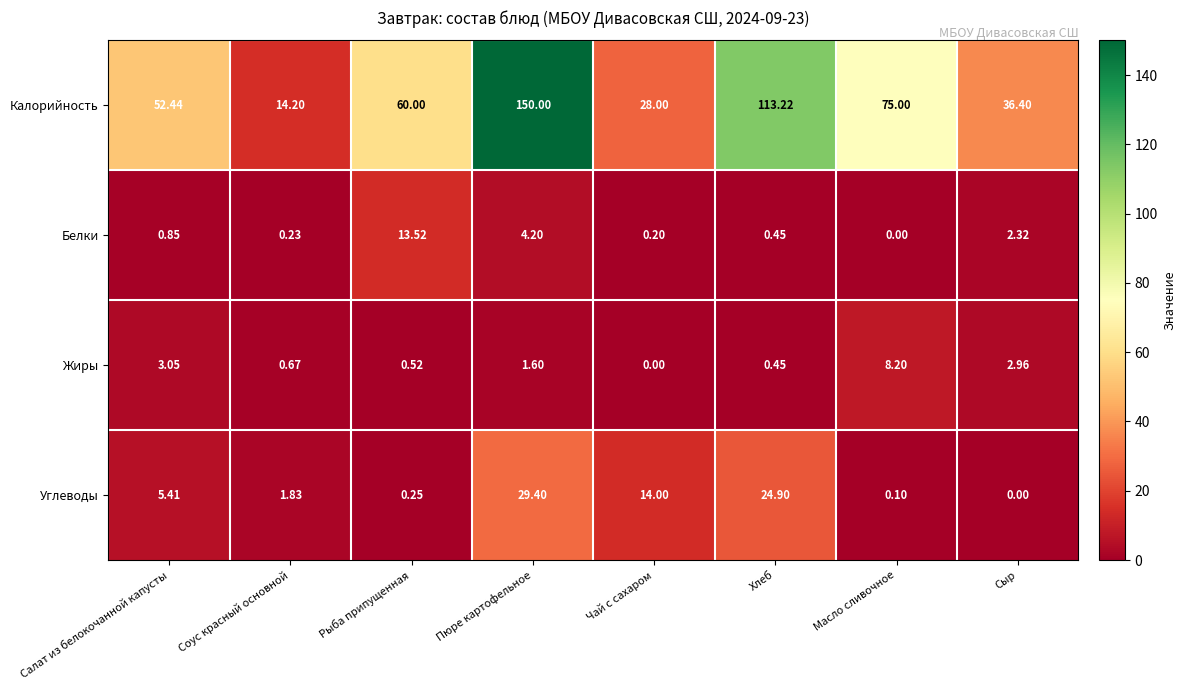

Which series changed the most between Чай с сахаром and Сыр?

Углеводы